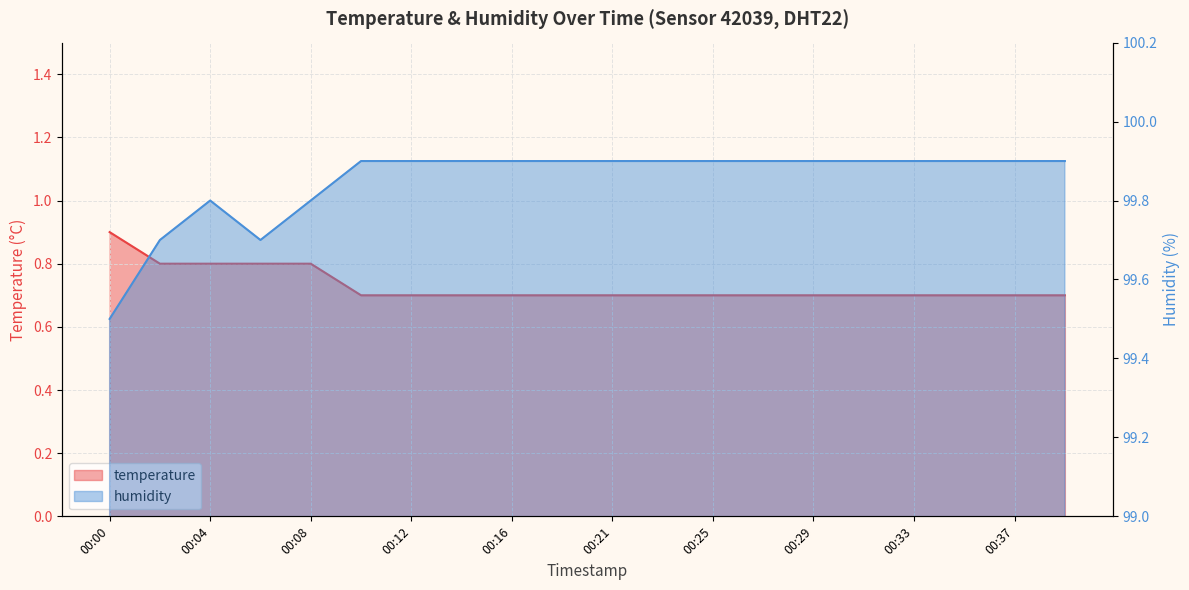

At which category does the chart reach its peak across all series?

00:10